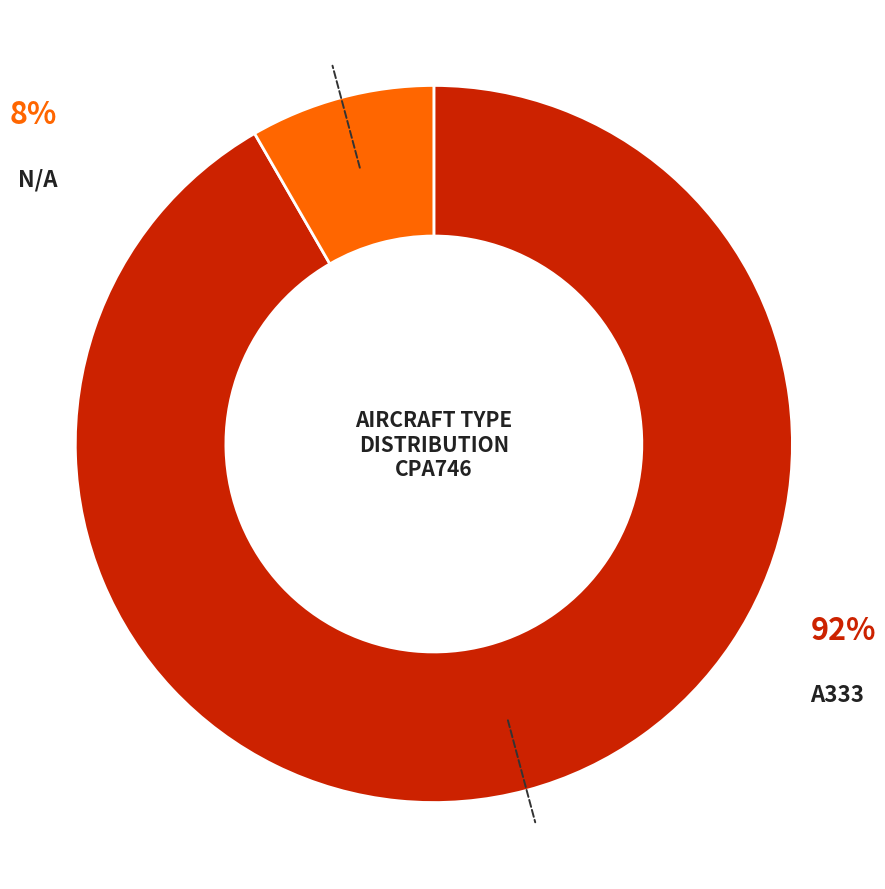

To the nearest percent, what is the average slice percentage?

50%